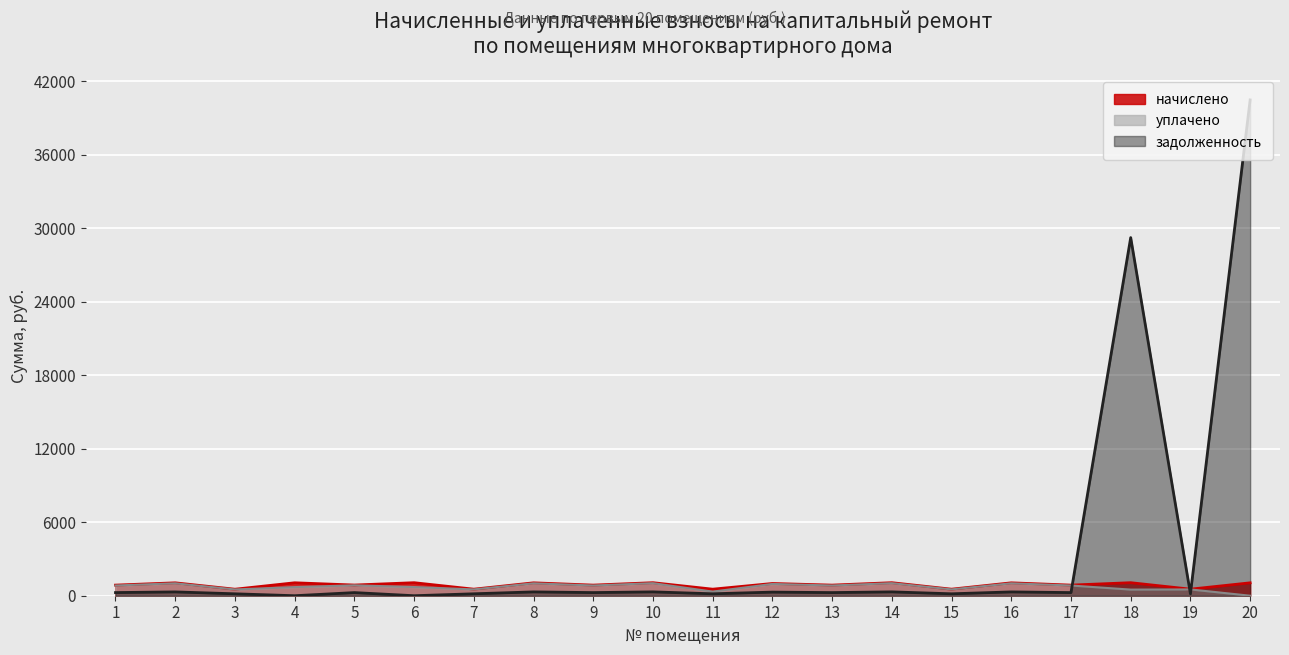

What is the spread (max minus min) of values at 15?

377.2